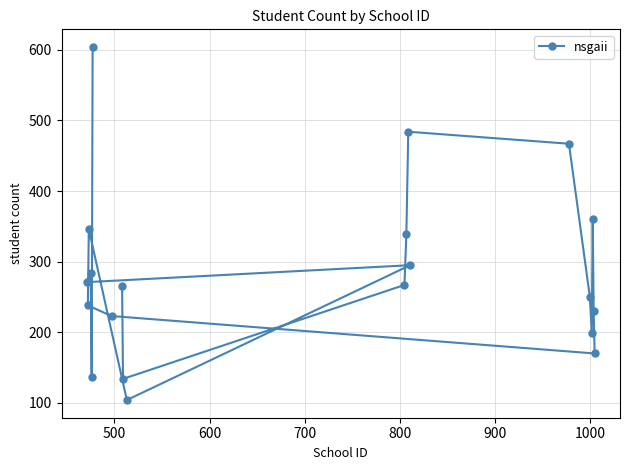

What is the value of the 19th point from the left?

230